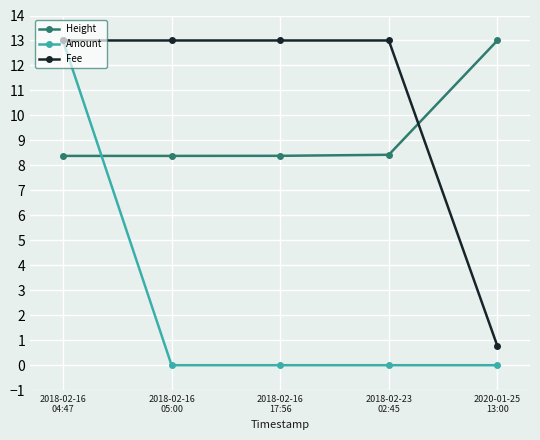

Which series ends up on top after the final intersection of Height and Fee?

Height